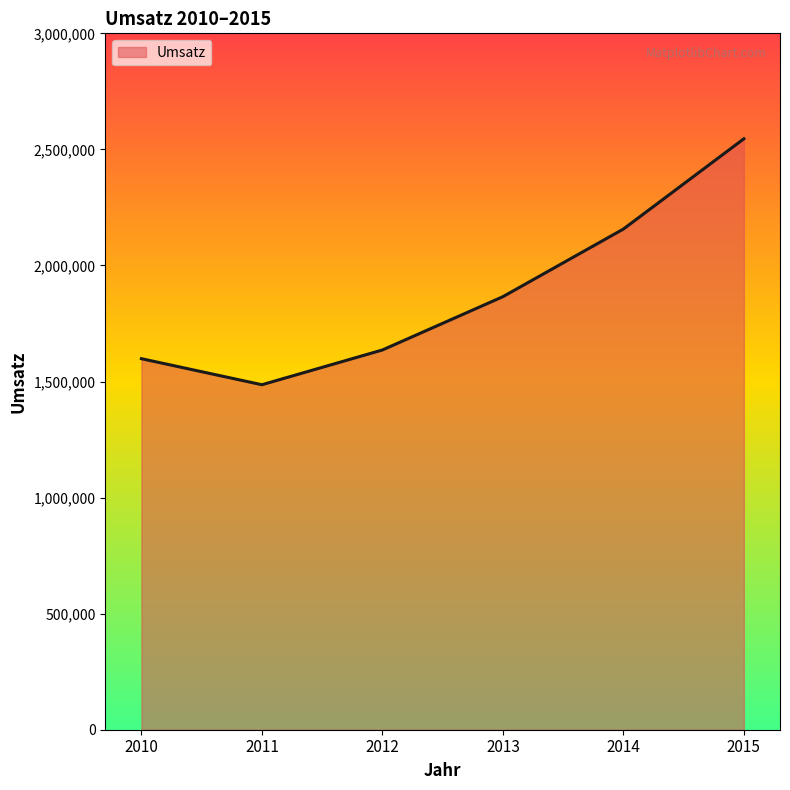

How many series are shown in this chart?

1